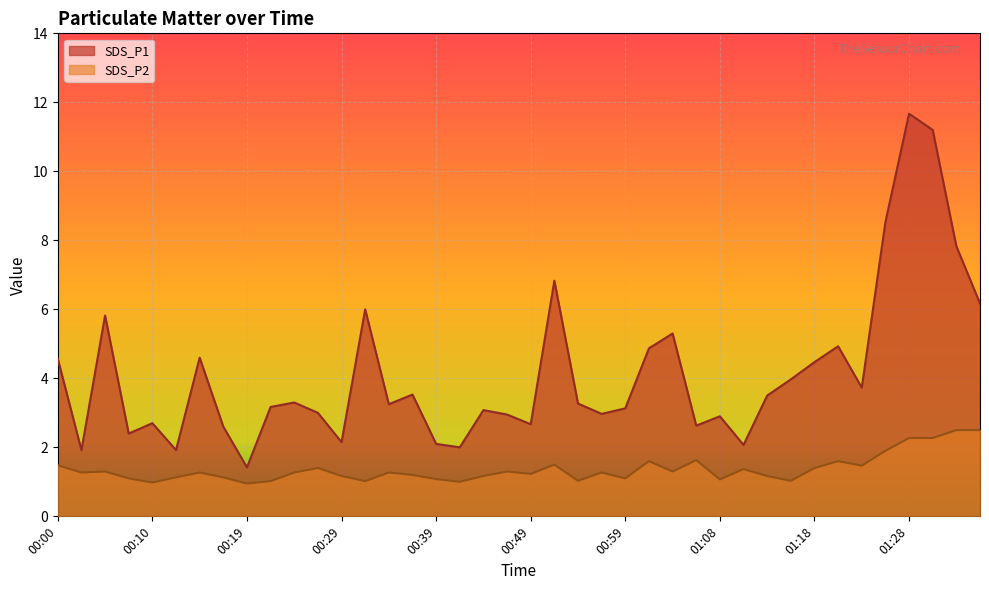

True or false: SDS_P2 and SDS_P1 cross at least once.

False